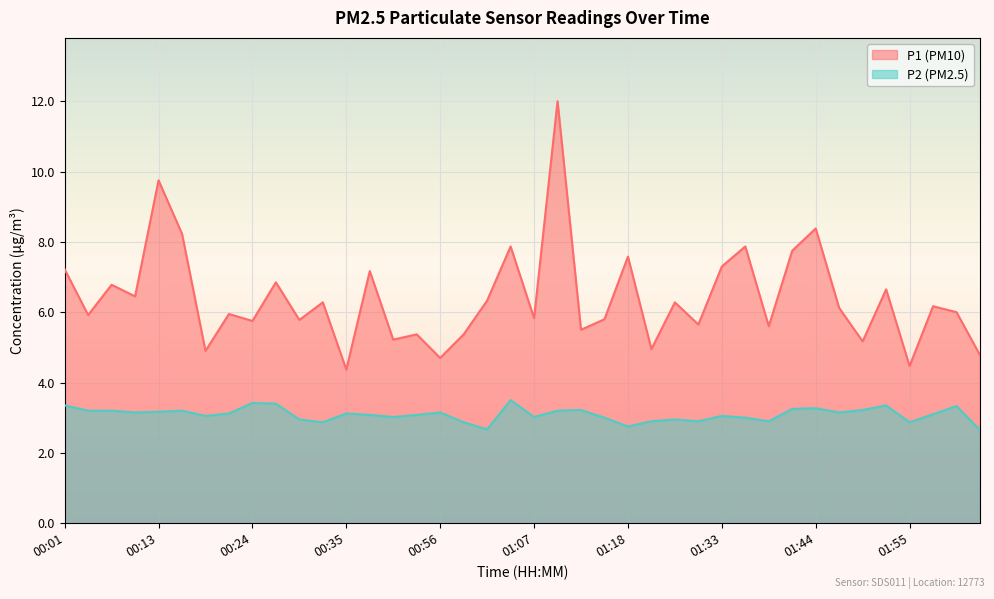

True or false: P1 and P2 cross at least once.

False